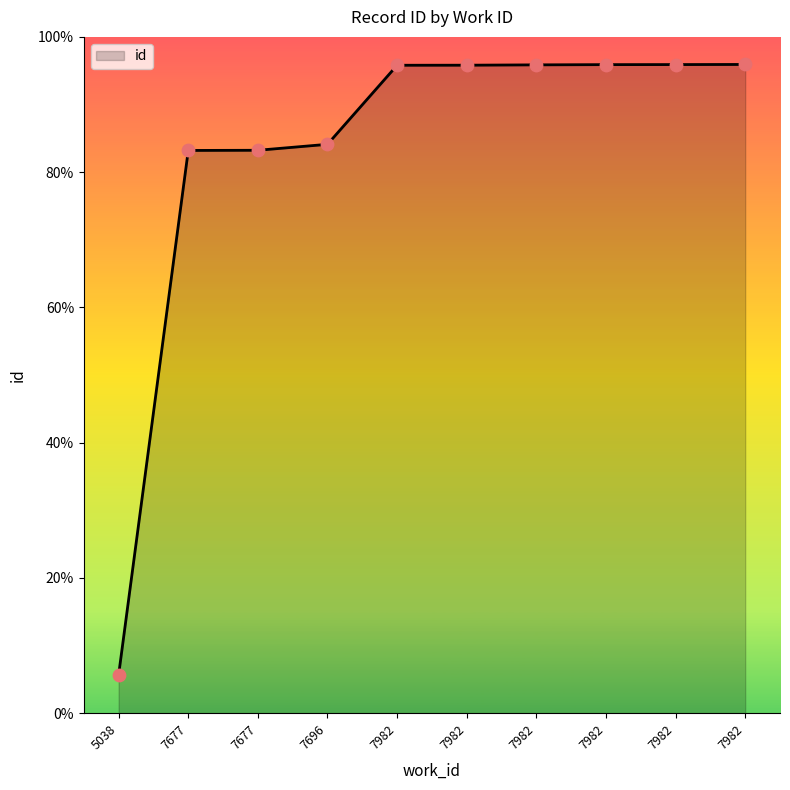

Does the chart have visible grid lines?

No